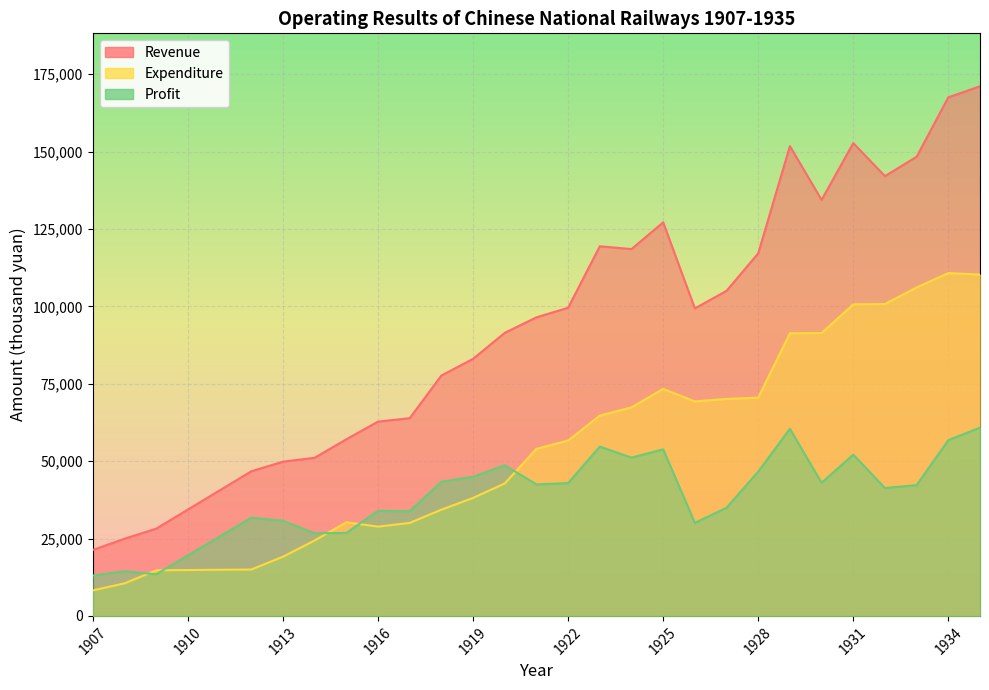

Which series has the widest spread of values?

Revenue